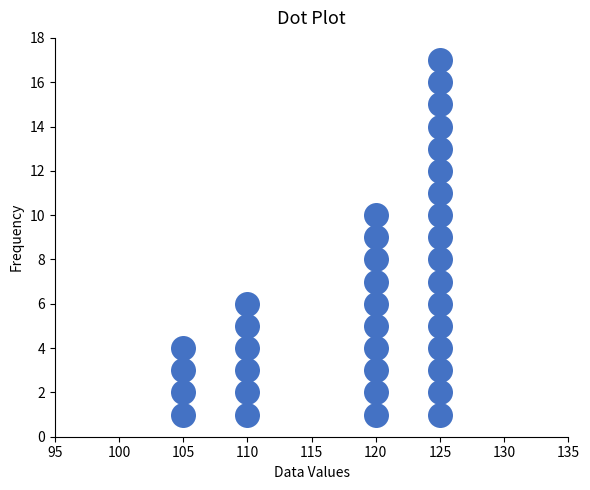

What is the range of Y values (max minus min)?

16